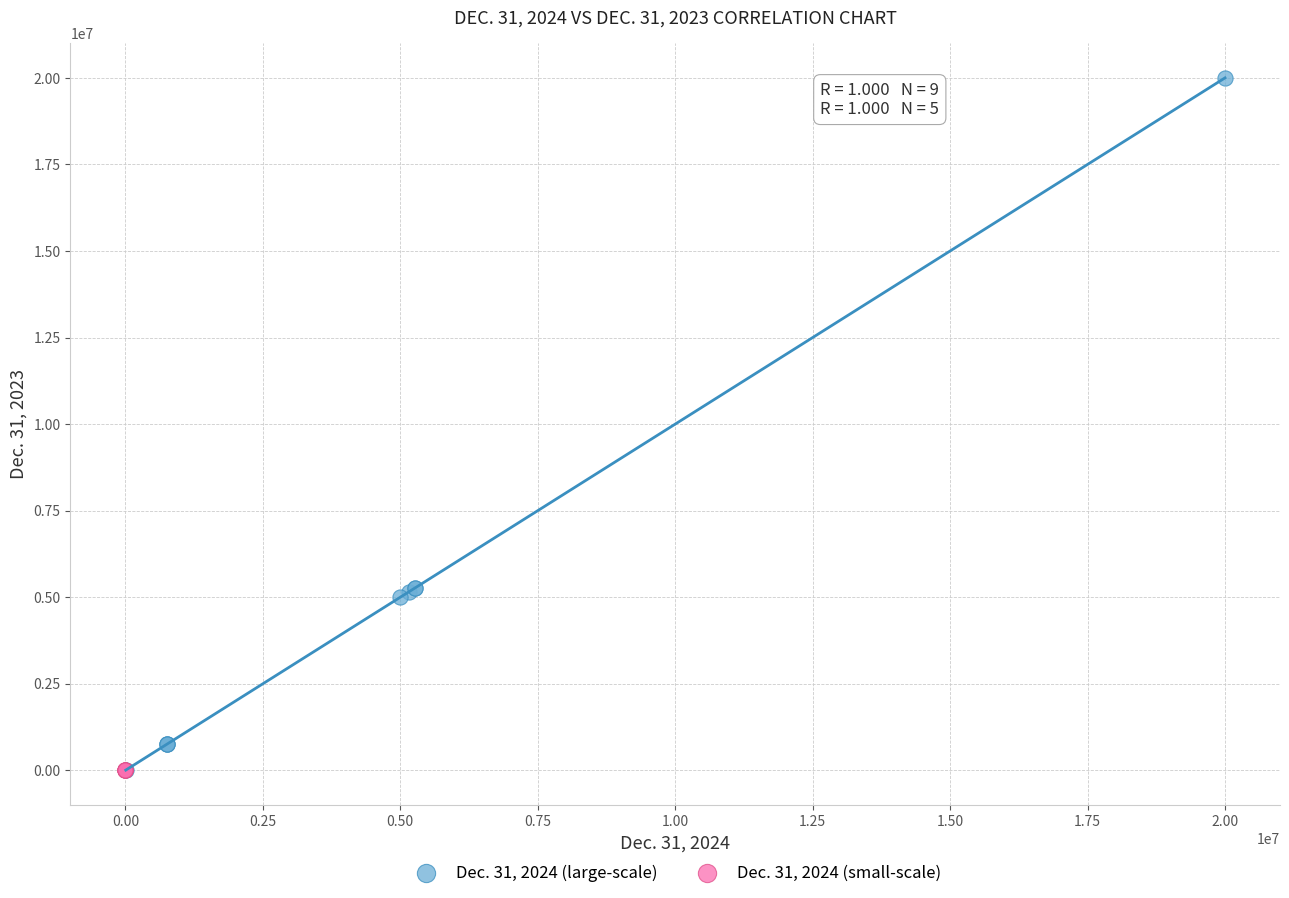

Which series has the largest Y range (max minus min)?

Dec. 31, 2024 (large-scale)